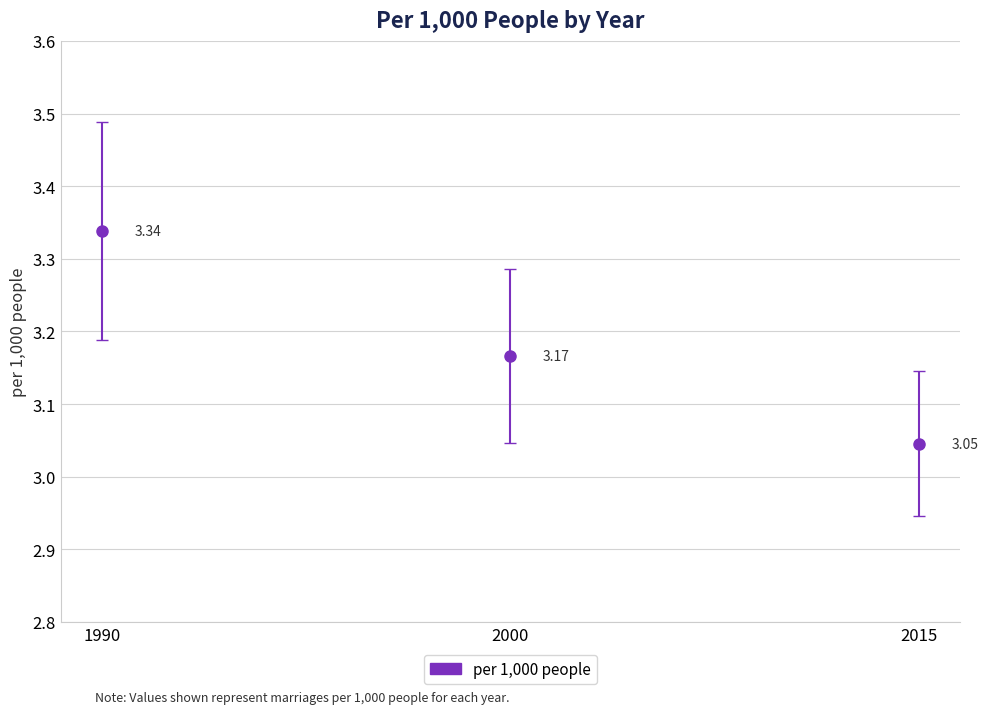

Which category has the highest value across all series?

1990